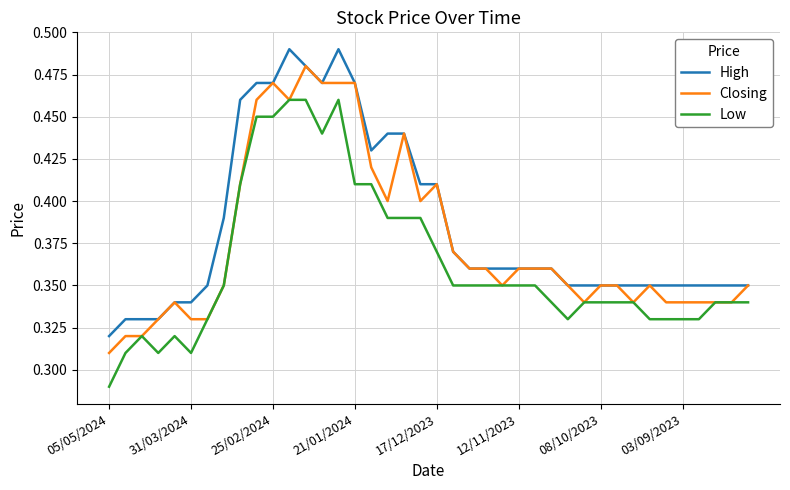

True or false: High and Low intersect in this chart.

False